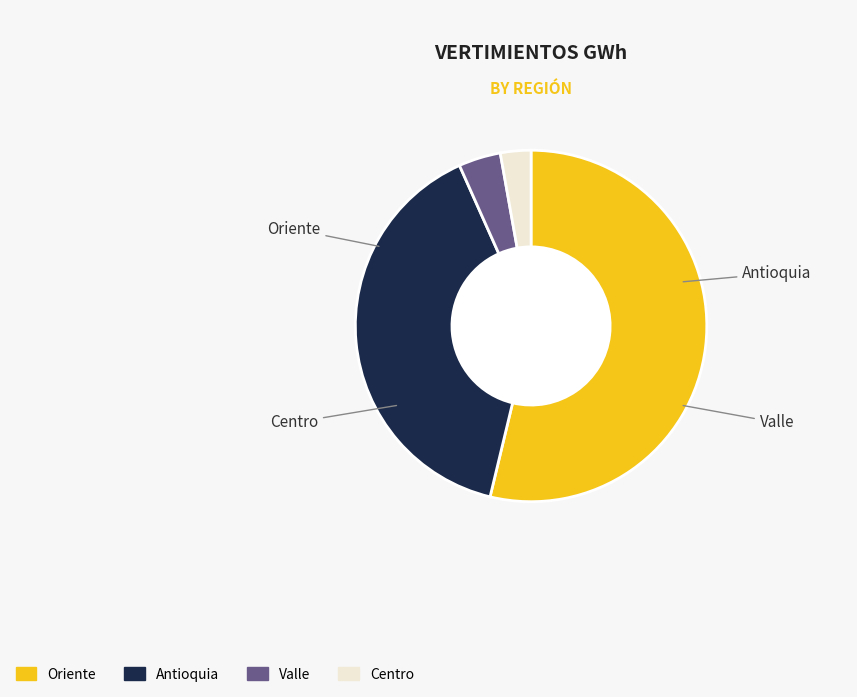

True or false: Antioquia accounts for 40% of the total.

True